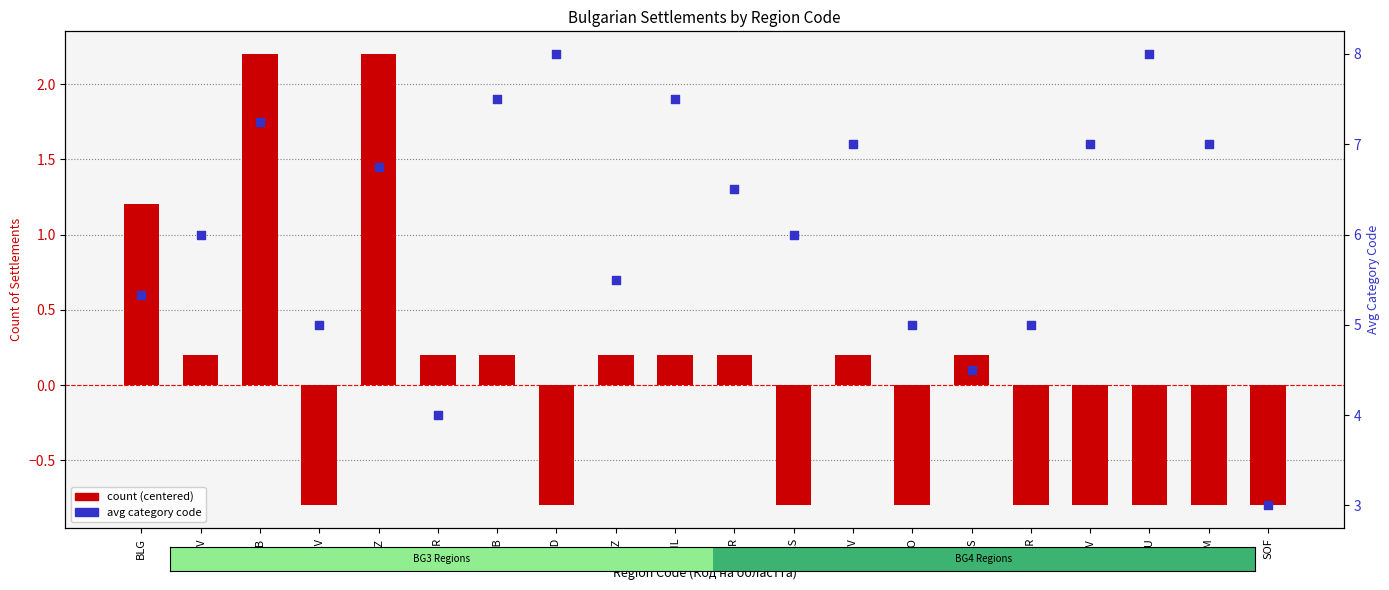

At how many categories does at least one series exceed 1?

20